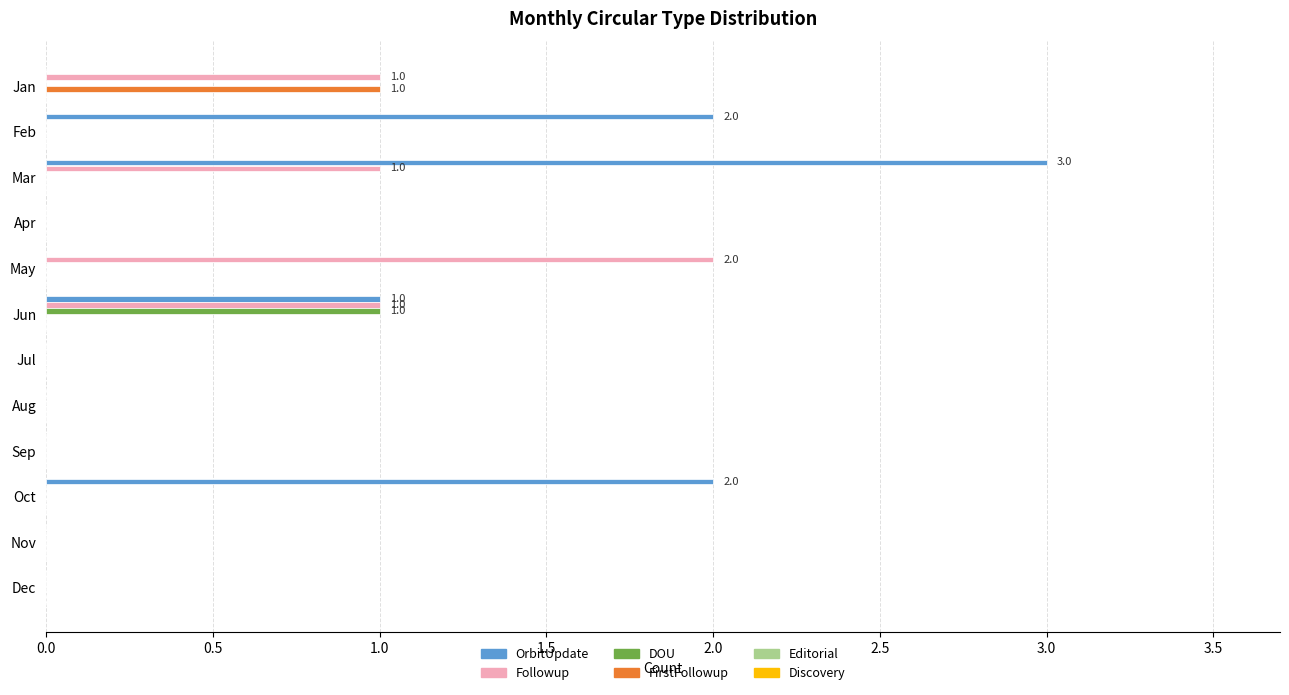

What is the sum of all OrbitUpdate values?

8